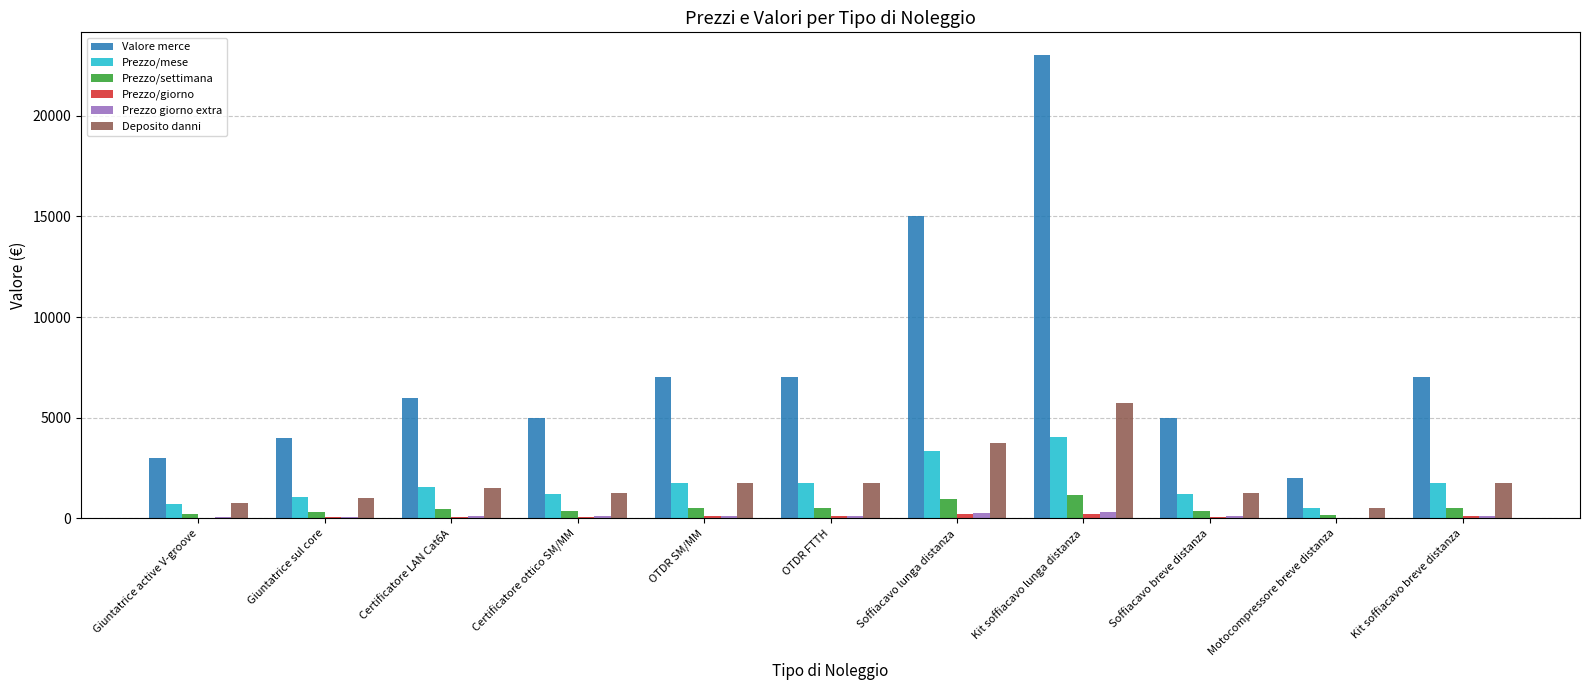

Where is Valore merce nearest to the value 12500?

Soffiacavo lunga distanza